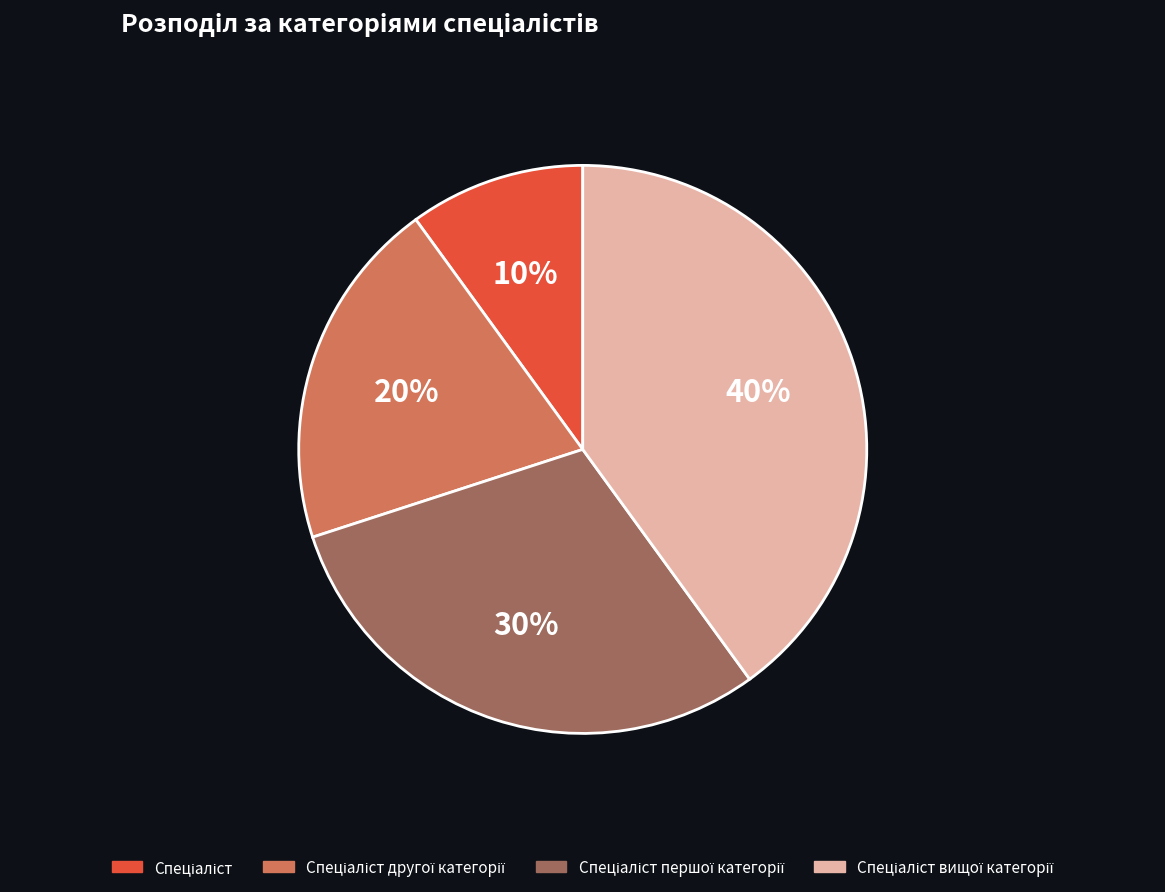

Is there a majority slice in this chart?

No